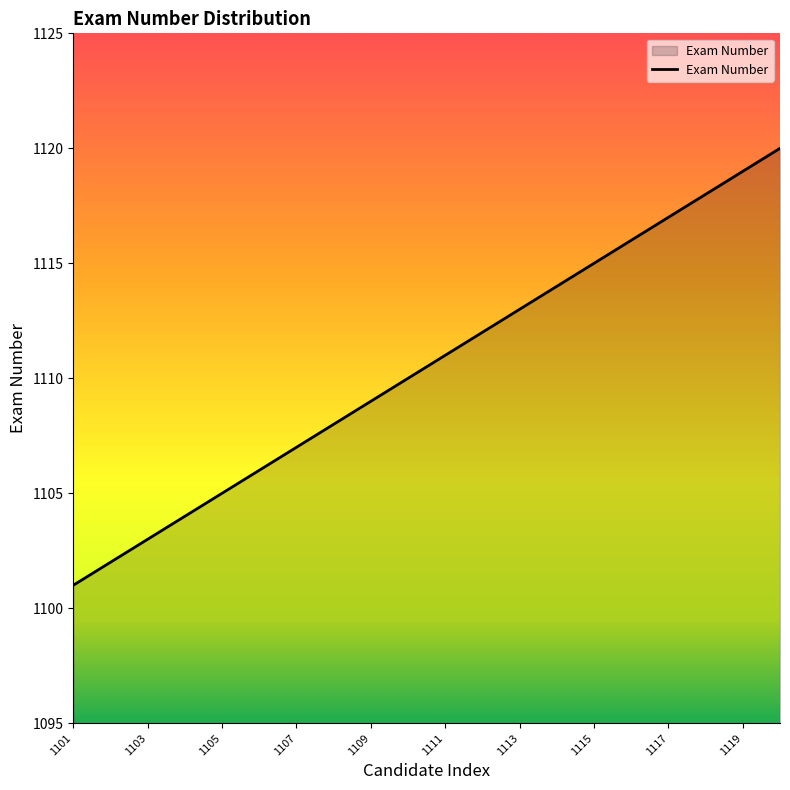

How many categories are shown in the chart?

20